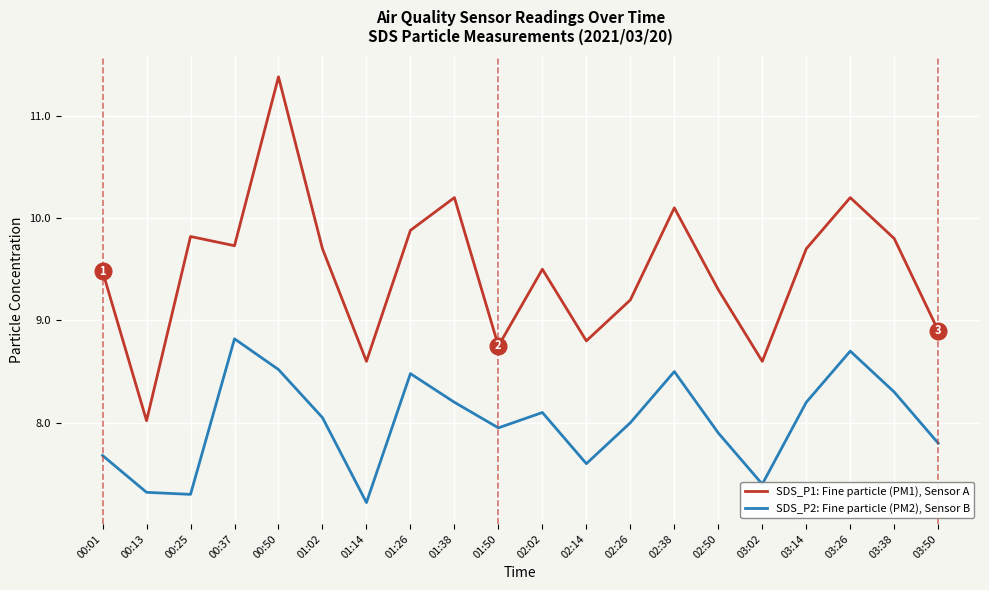

Is the value of SDS_P2: Fine particle (PM2), Sensor B at 03:14 greater than the value of SDS_P1: Fine particle (PM1), Sensor A at 02:26?

No